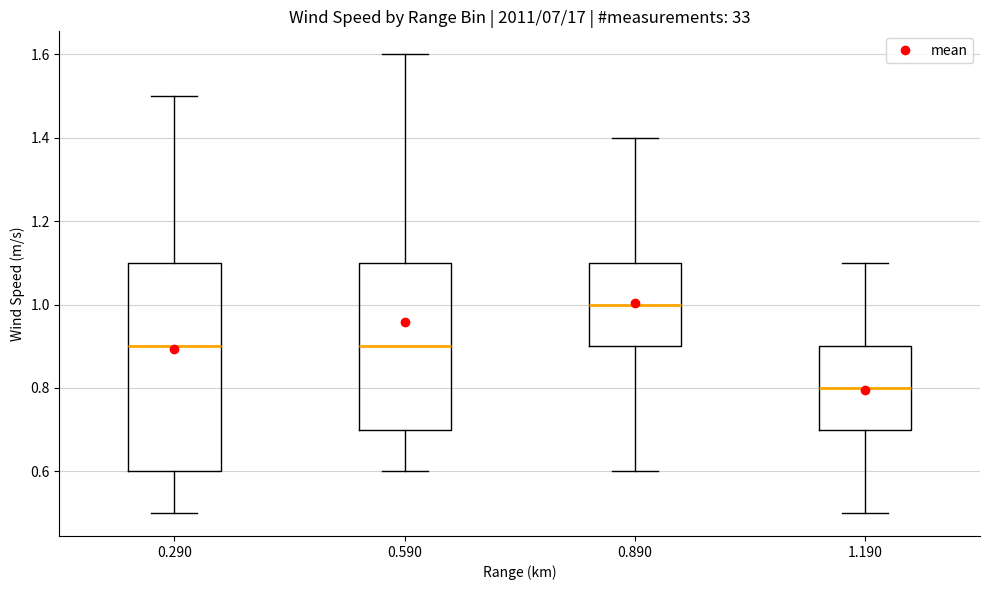

Where does the upper whisker of the box at x = 0.890 end on the y-axis? The values are not printed on the chart, so give them approximately, as read against the axis.

1.4